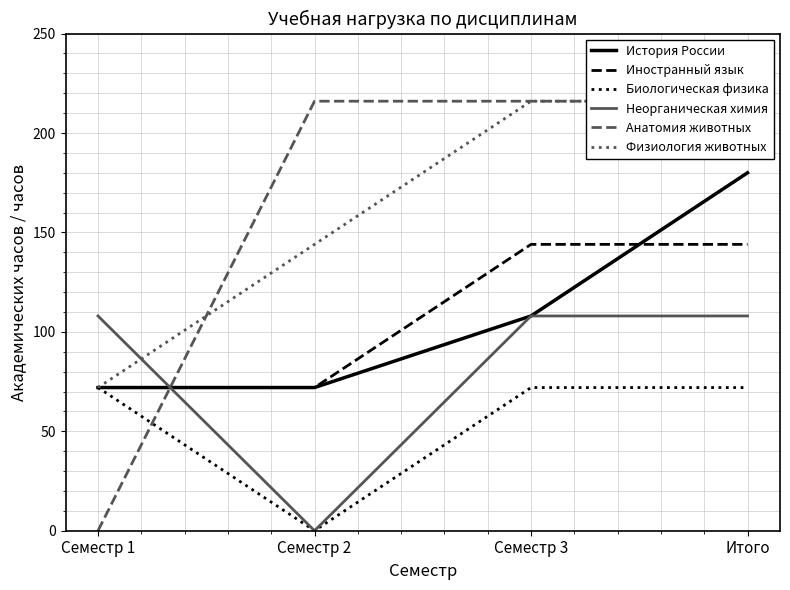

Rank the series at Итого from lowest to highest value.

Биологическая физика, Неорганическая химия, Иностранный язык, История России, Анатомия животных, Физиология животных